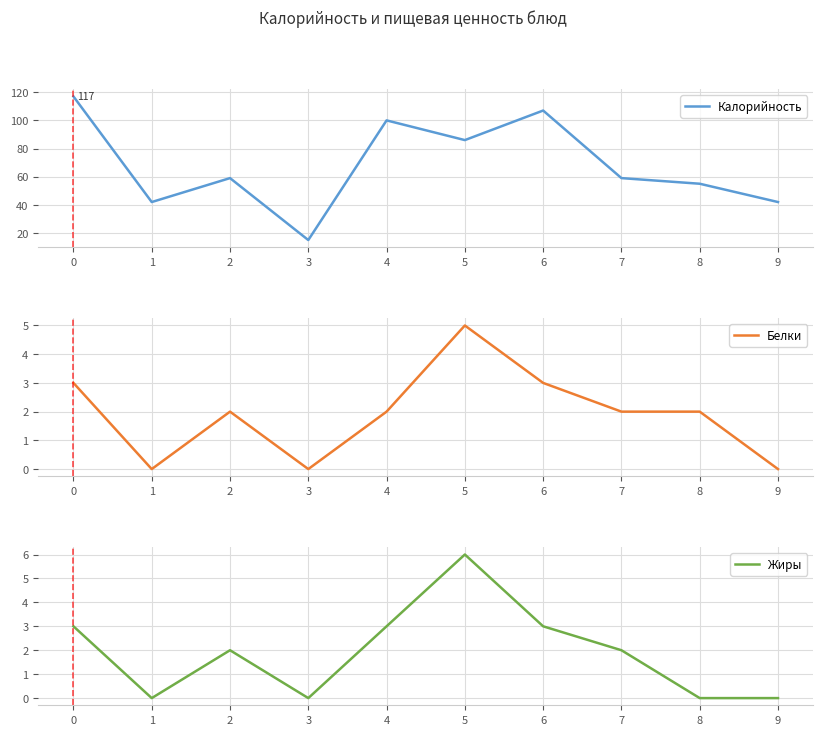

In Жиры, how many points are higher than both neighbors (excluding endpoints)?

2